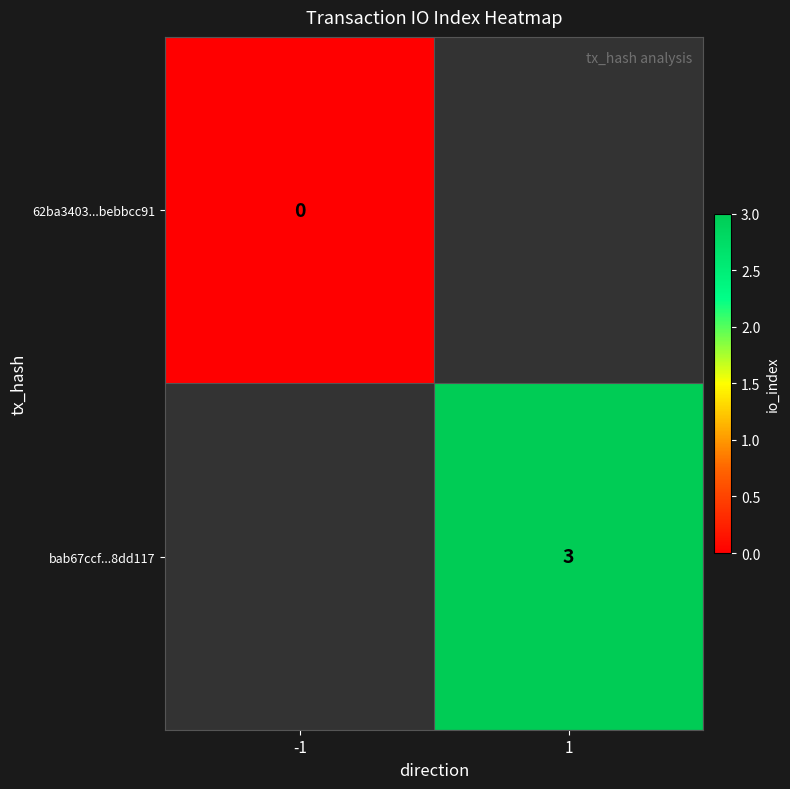

What is the greatest value displayed?

3.0